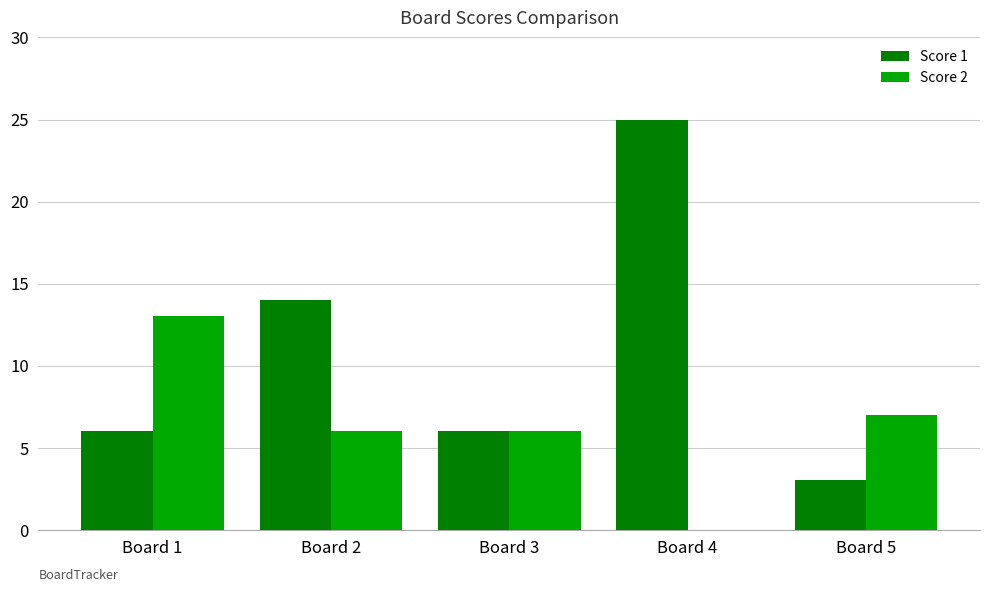

Between Board 3 and Board 4, which series saw the biggest shift?

Score 1